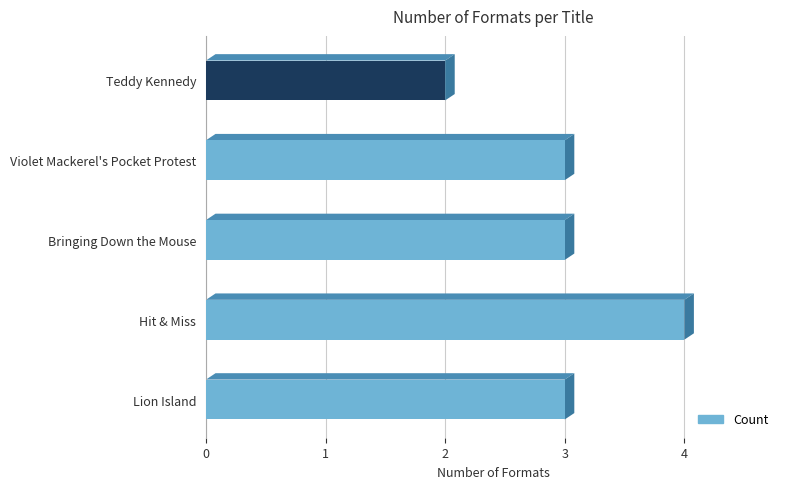

The chart shows a value of 2 at Hit & Miss. True or false?

False